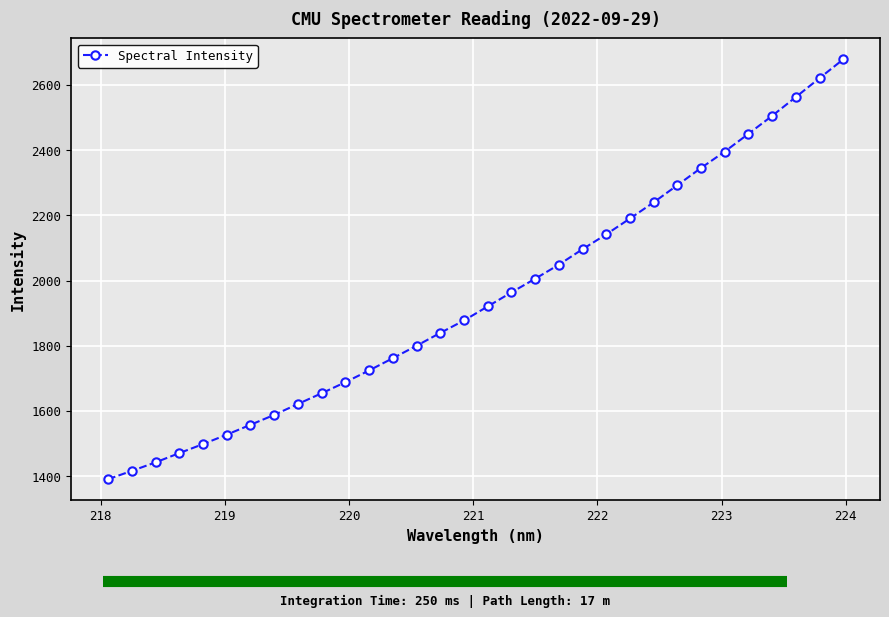

What is the value of the 2nd point from the left?

1415.9